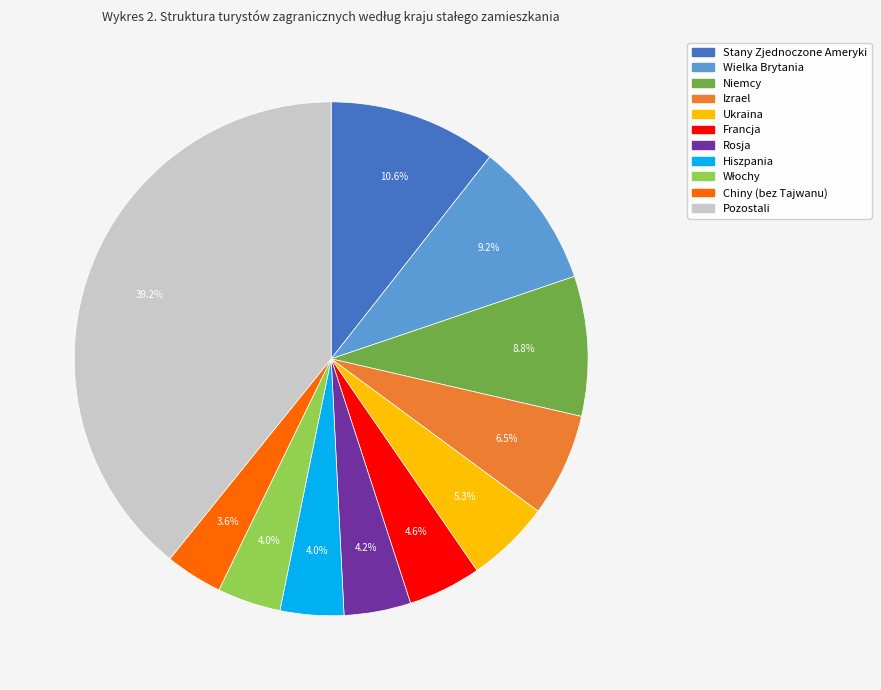

What percentage is NOT represented by Pozostali?

60.8%